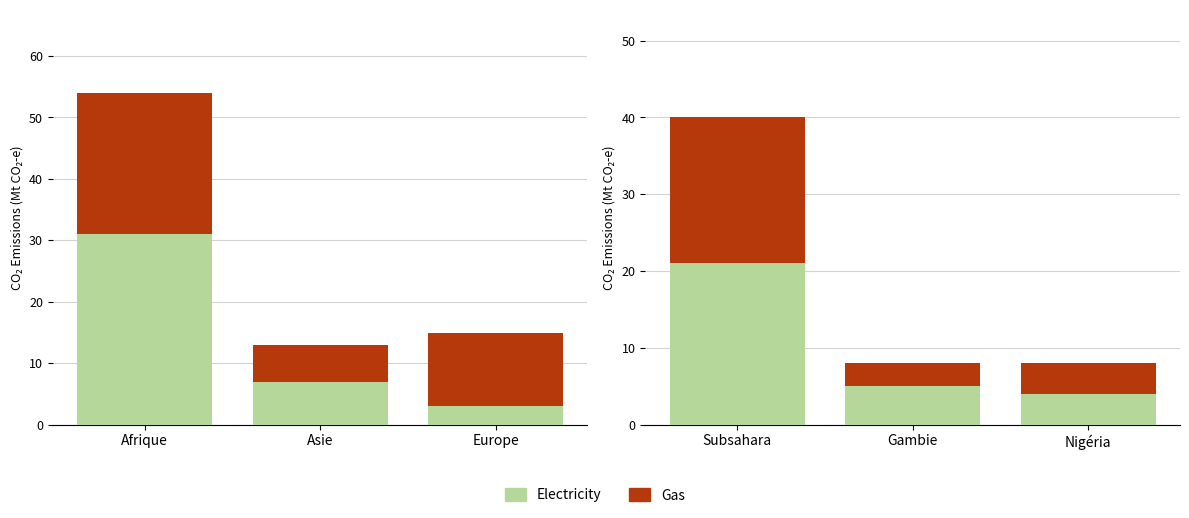

Rank the series by their maximum value, from lowest to highest.

Gas, Electricity